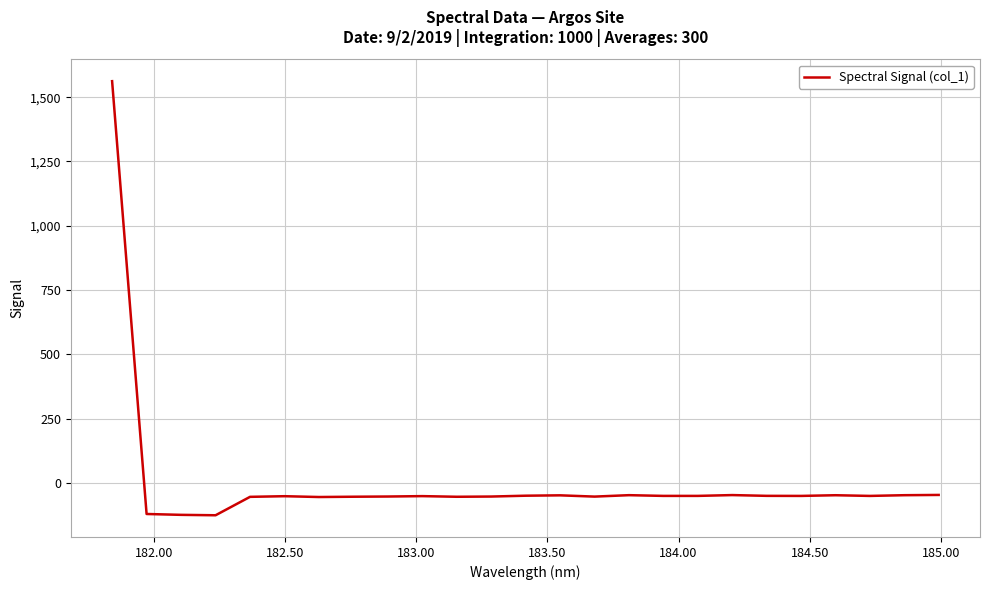

What is the smallest value displayed?

-125.9